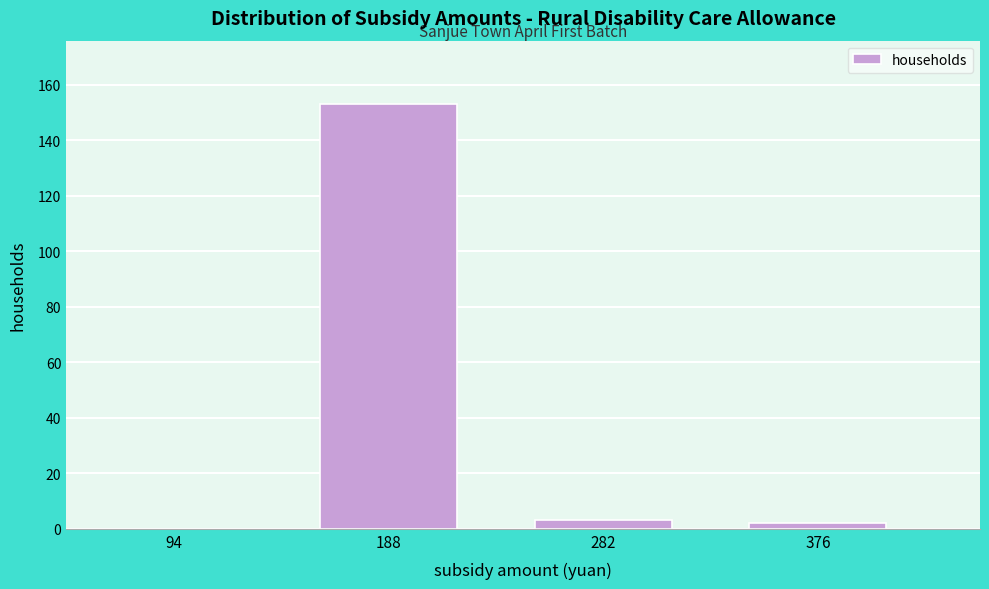

Reading left to right, transcribe all the data shown in this chart.

94=0	188=153	282=3	376=2